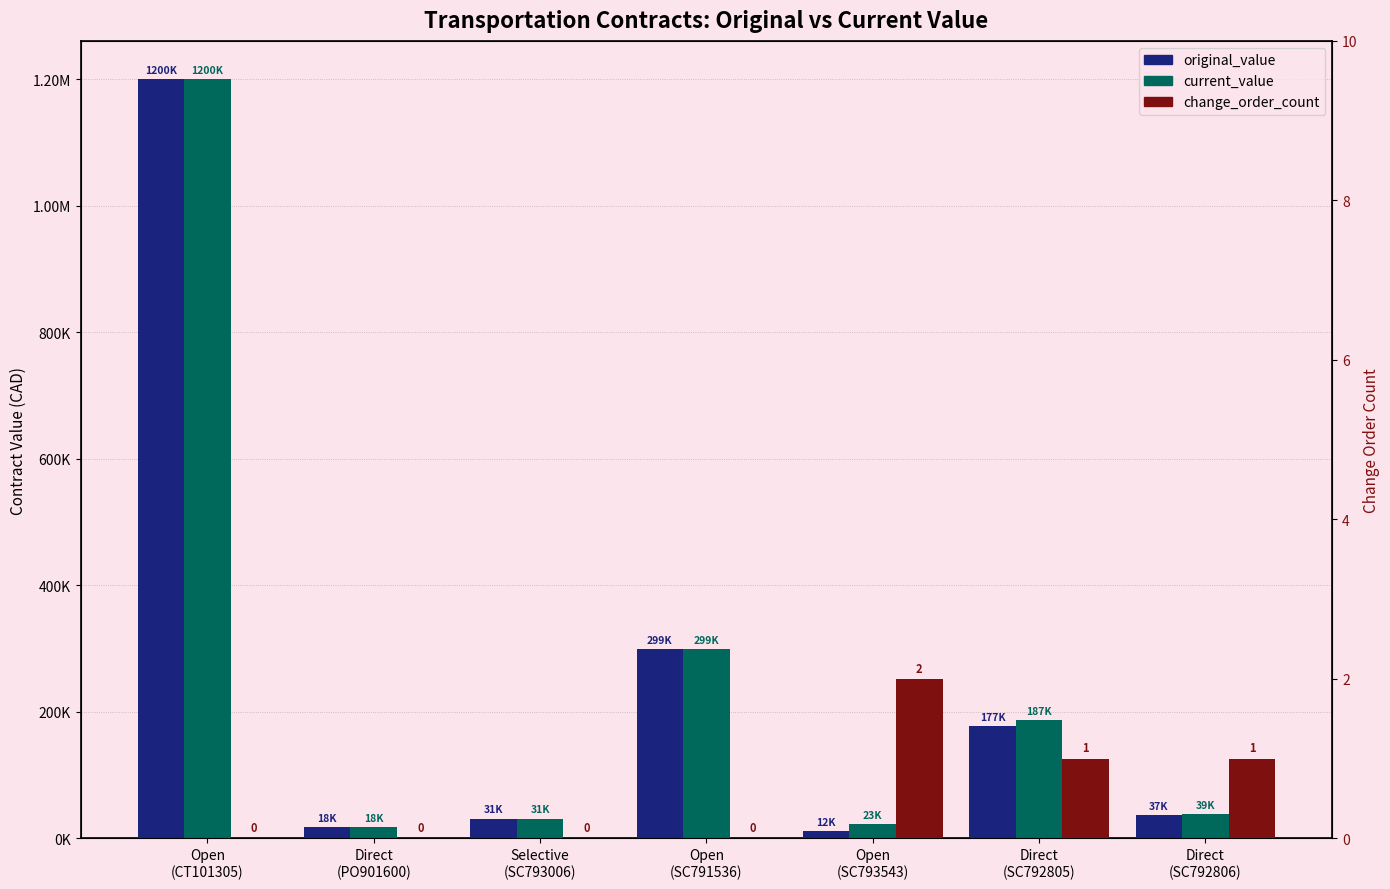

What is the label of the 3rd bar from the left?

Selective
(SC793006)